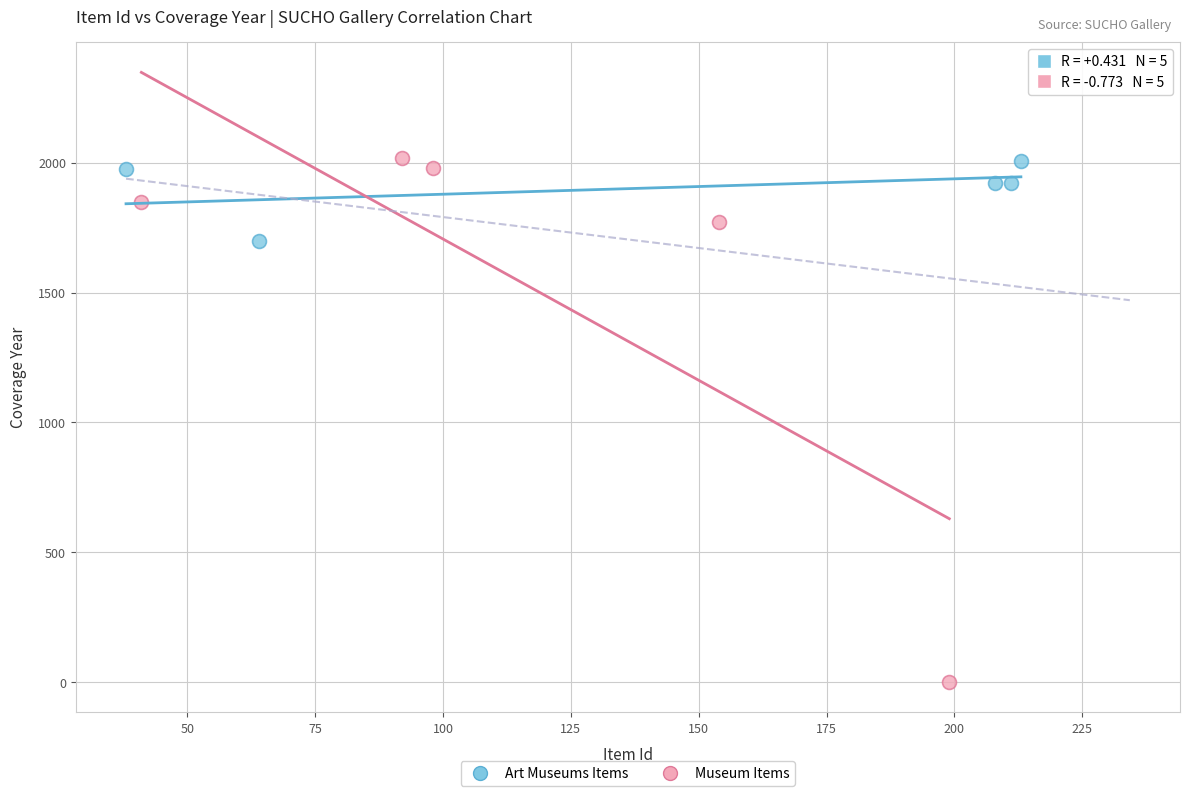

Which series contains the lowest Y value?

Museum Items